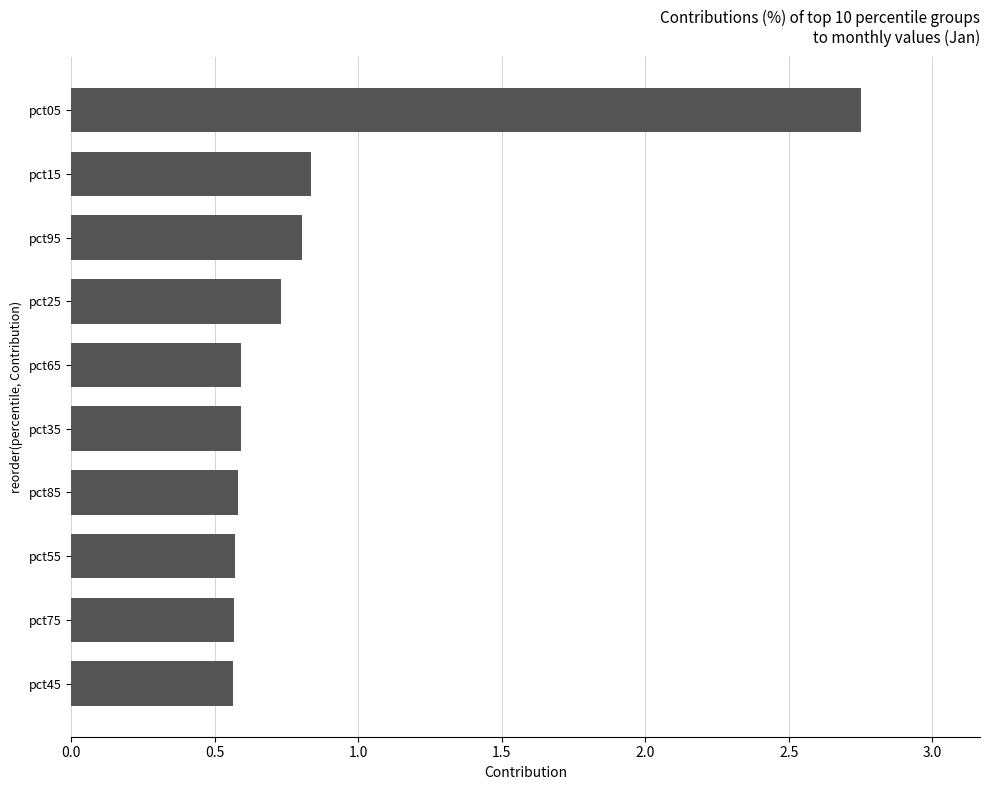

At which category does the chart reach its peak across all series?

pct05